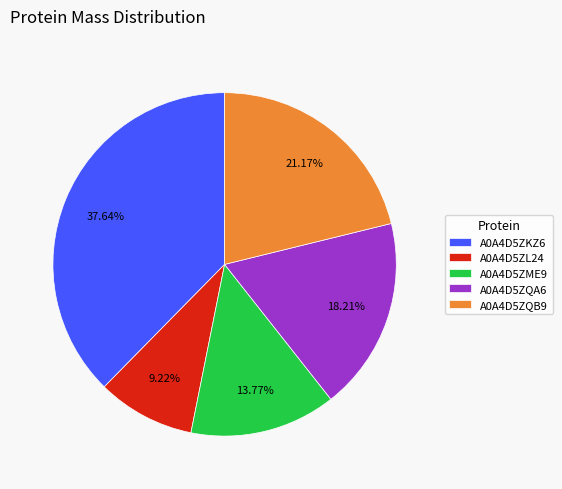

Approximately how many times larger is the value at A0A4D5ZQA6 compared to A0A4D5ZQB9?

0.9